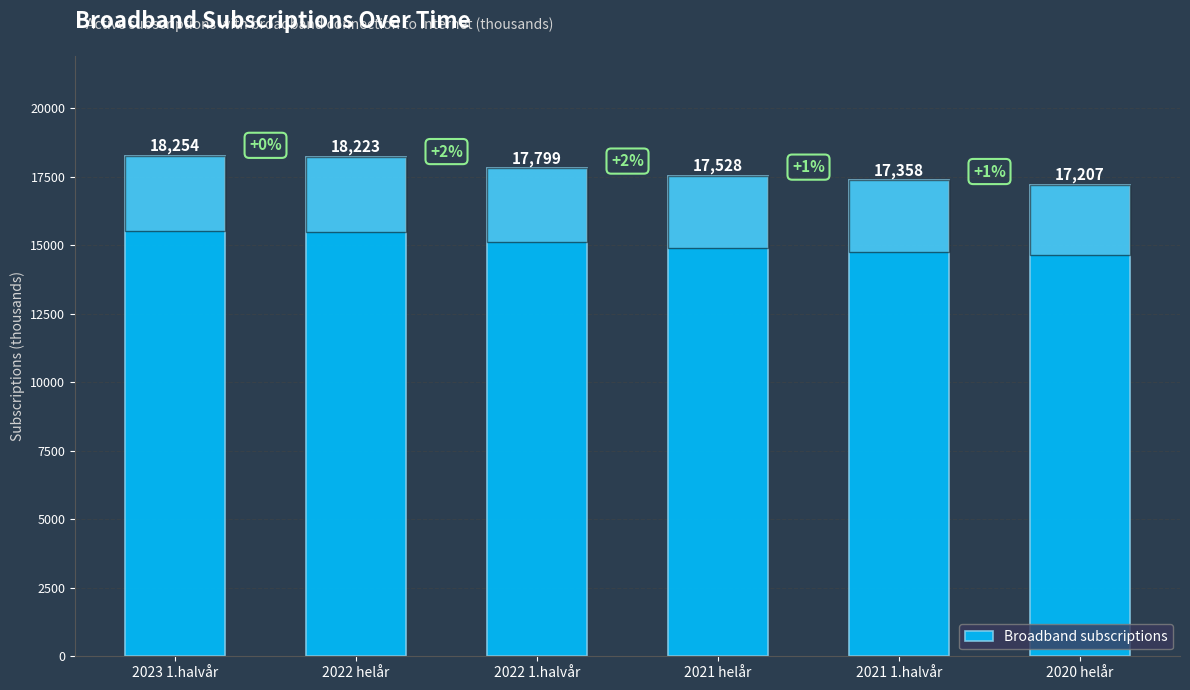

How many bars are there in total?

6